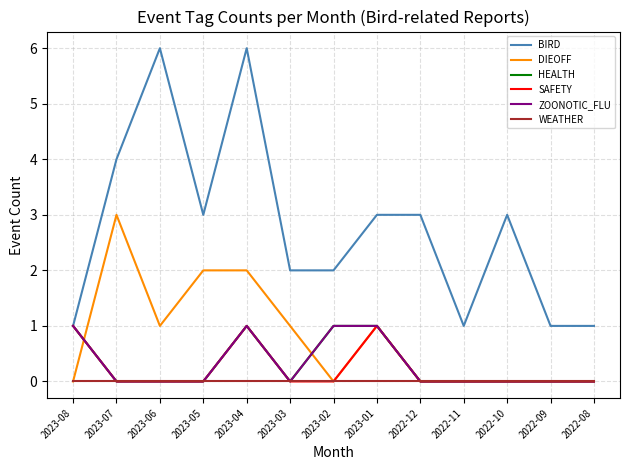

Does the chart display data point markers on the line(s)?

No